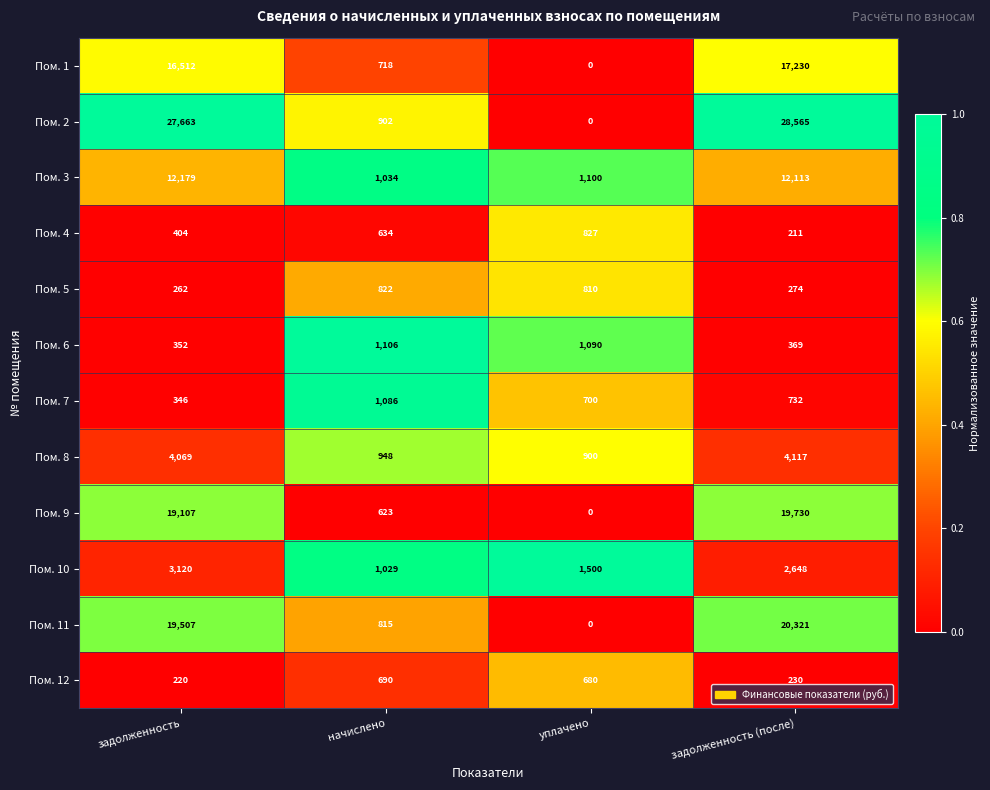

At which category is the sum across all series the highest?

задолженность (после)